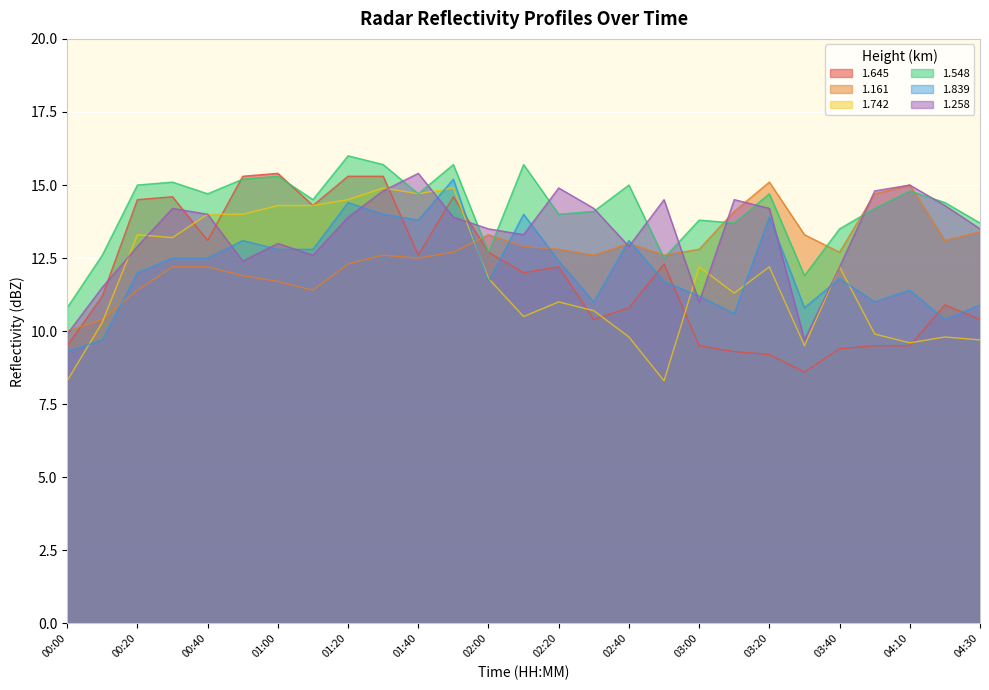

What is the maximum value shown in the chart?

16.0